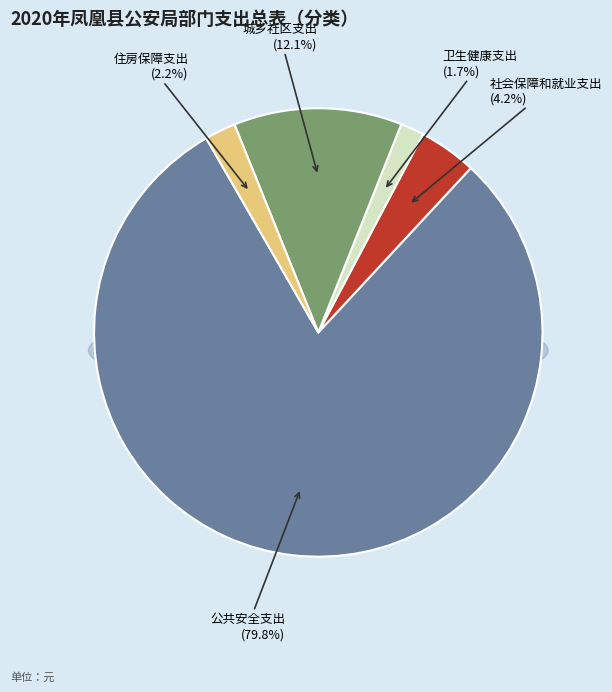

Is the sum of 卫生健康支出 and 社会保障和就业支出 greater than half?

No